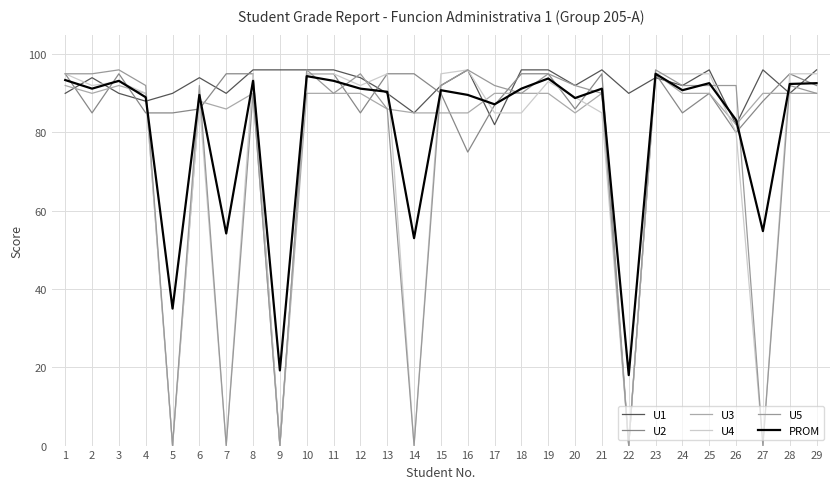

Where is the first local minimum for U2?

2